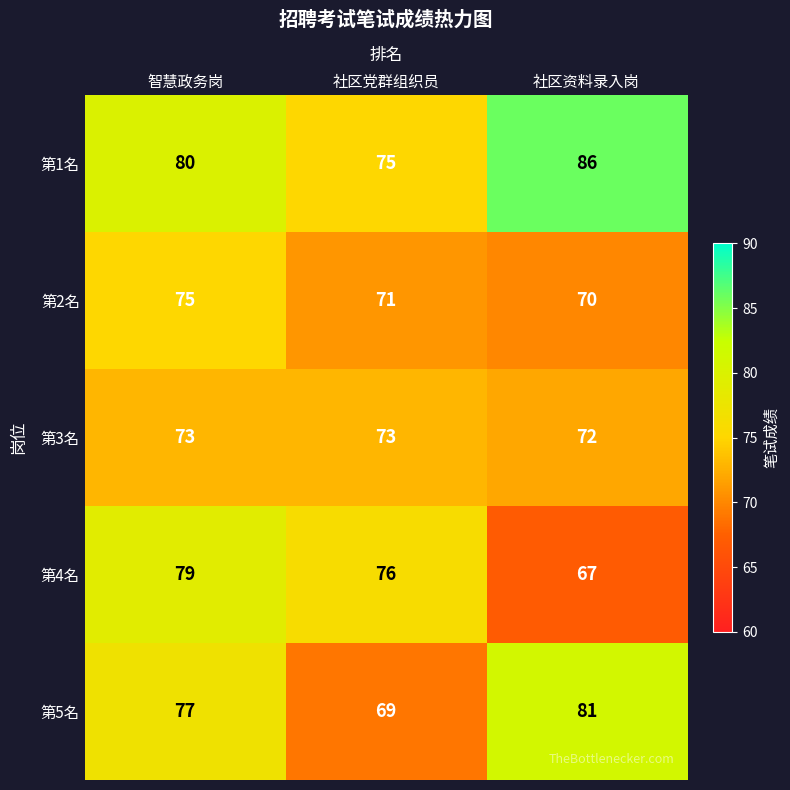

How many categories are shown in the chart?

3